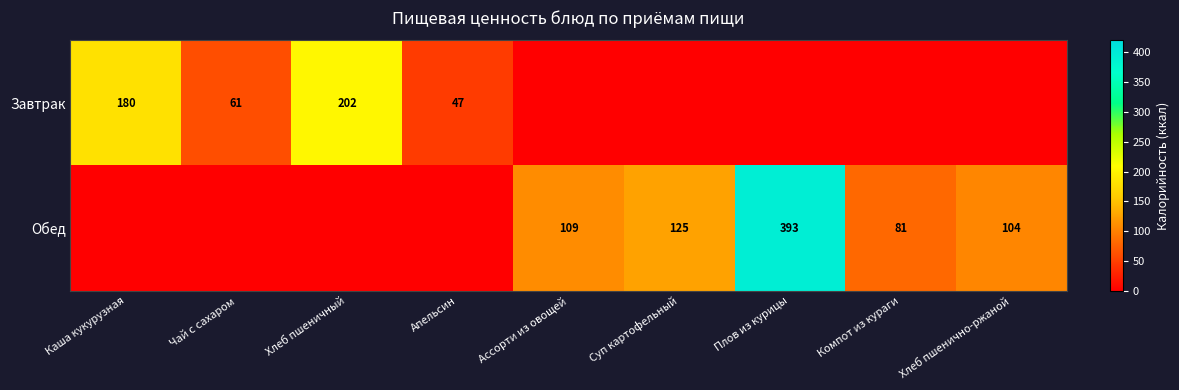

How many series are shown in this chart?

2